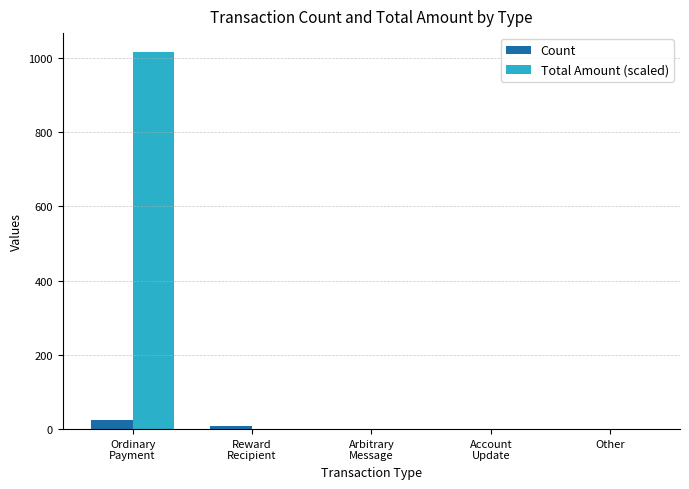

What are all the series names shown in the legend?

Count, Total Amount (scaled)